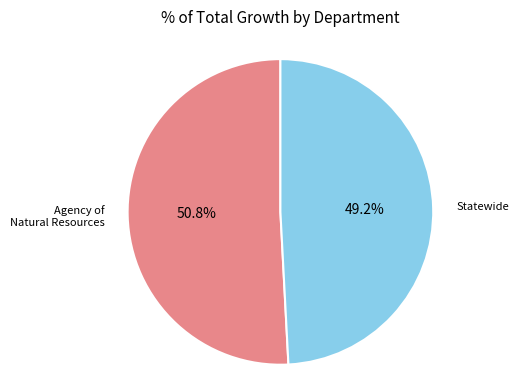

Is there any slice that represents more than half of the pie?

Yes